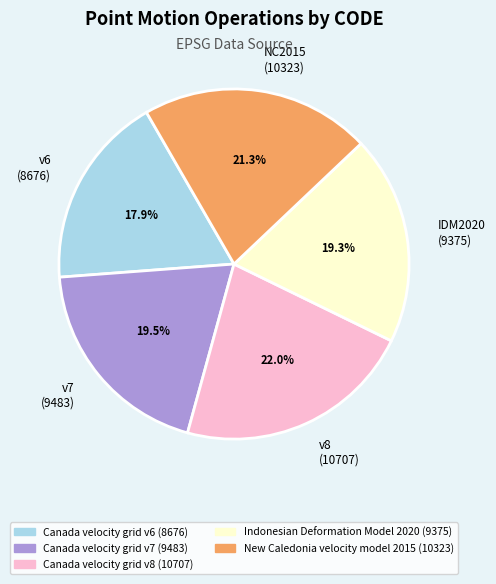

To the nearest percent, what is the difference between the largest and smallest slice percentages?

4%